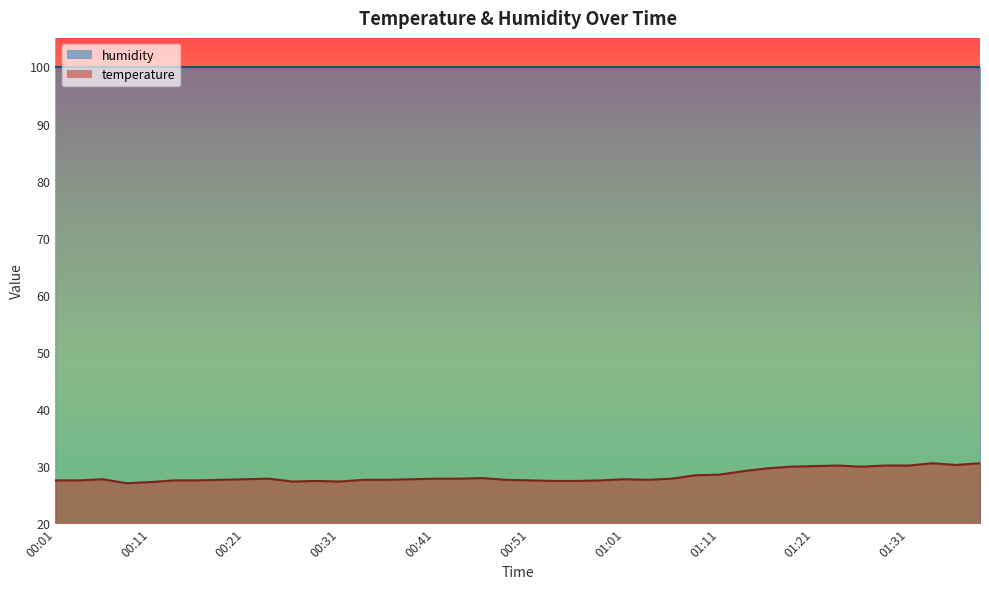

At which category does the chart reach its minimum across all series?

00:08